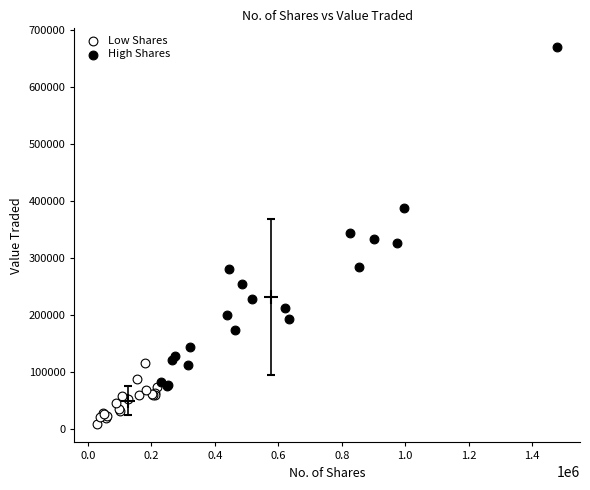

Which series has the widest spread of Y values?

High Shares